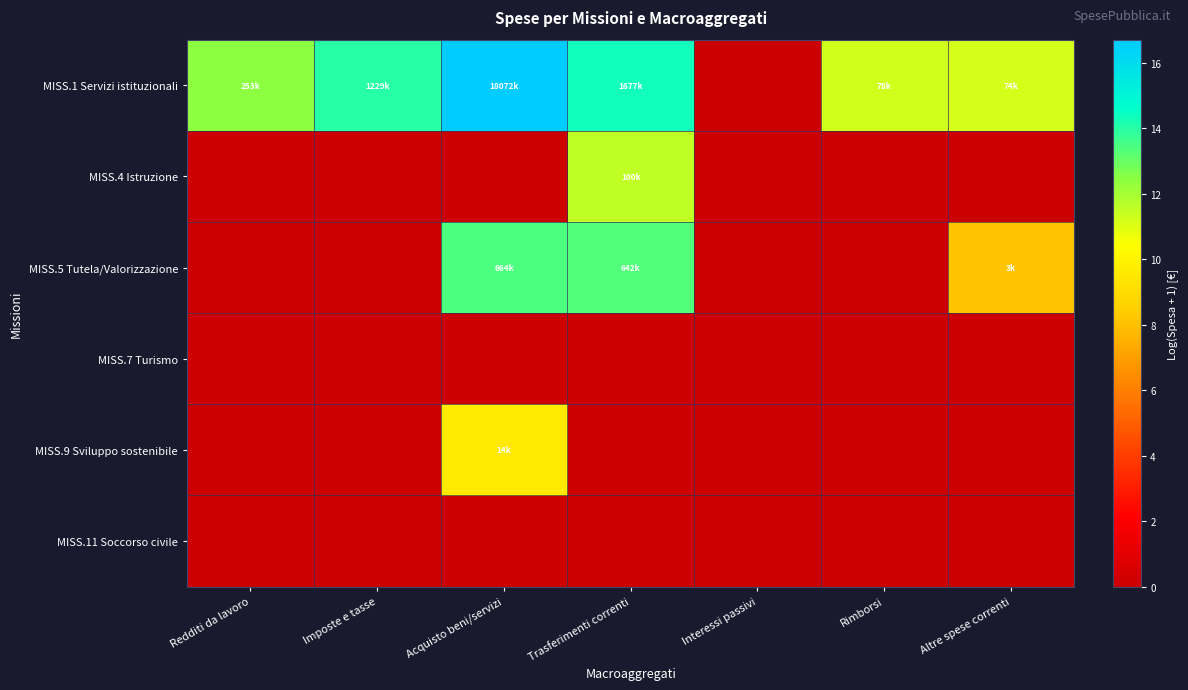

What is the greatest value displayed?

16.7